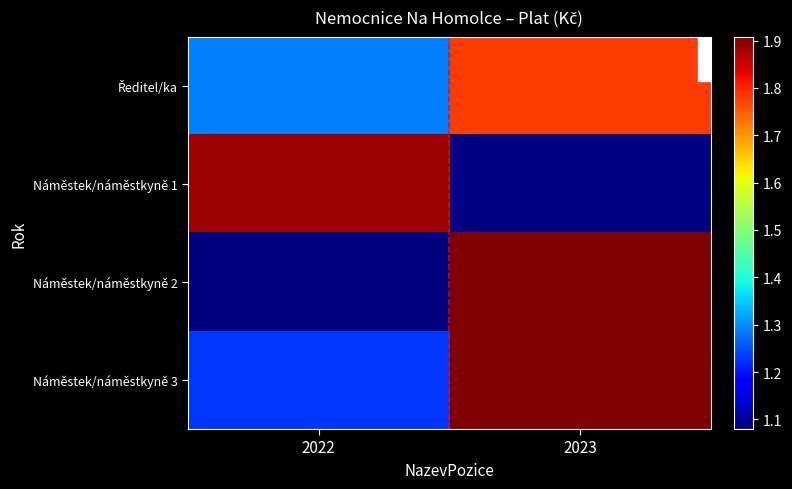

Which series changed the most between 2022 and 2023?

Náměstek/náměstkyně 2